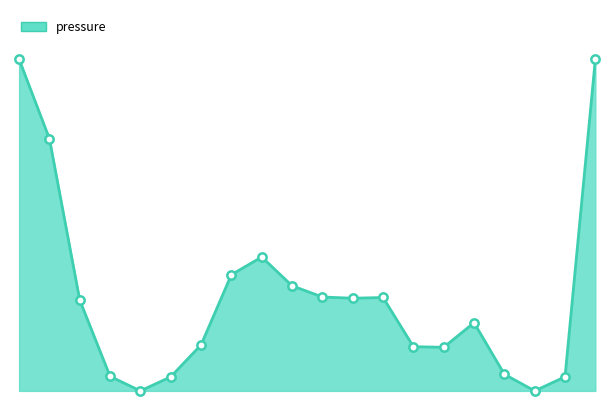

Does the chart have visible grid lines?

No